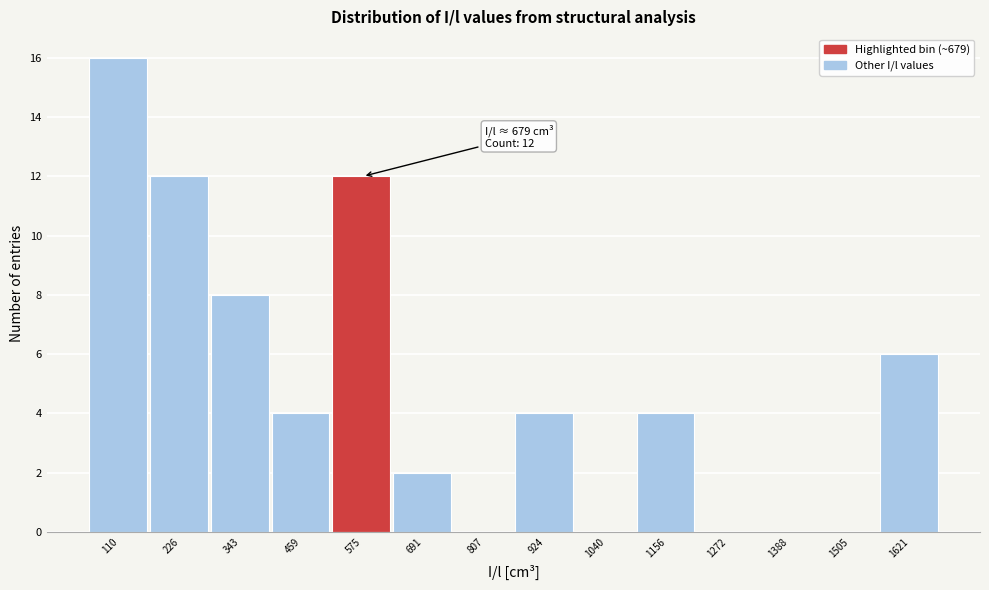

Reading right to left, extract all data points from this chart.

1621=6	1505=0	1388=0	1272=0	1156=4	1040=0	924=4	807=0	691=2	575=12	459=4	343=8	226=12	110=16